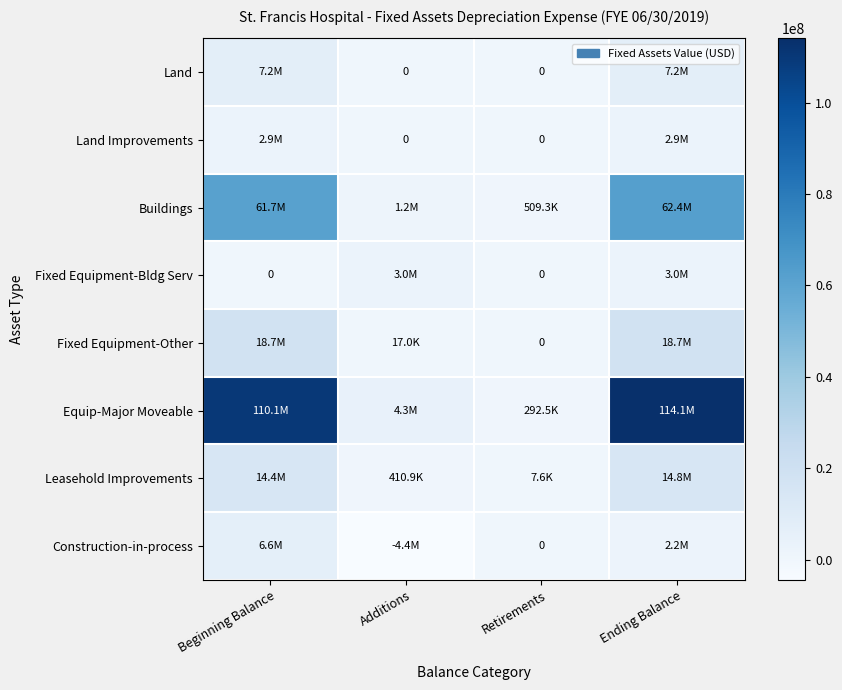

How many values in the Equip-Major Moveable series exceed 110059142?

2